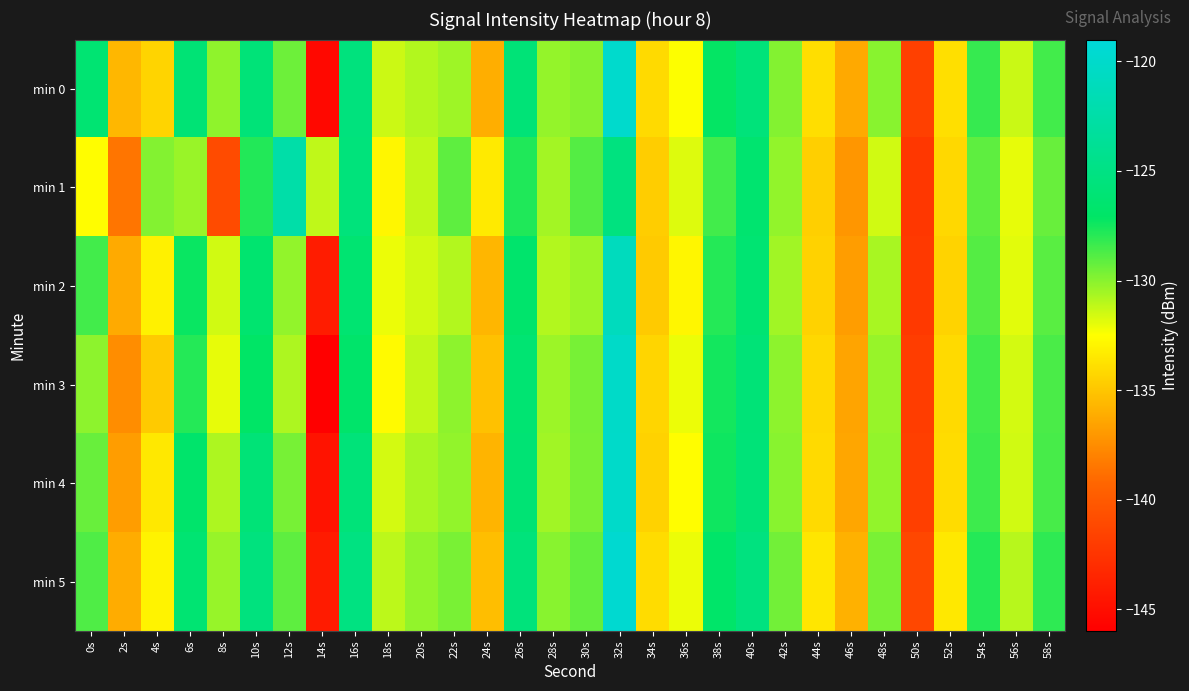

Reading right to left, list all the values displayed in this chart.

min 0: 58s=-128.5	56s=-131.4	54s=-128.3	52s=-133.9	50s=-141.7	48s=-130.0	46s=-136.2	44s=-134.0	42s=-129.9	40s=-125.7	38s=-127.2	36s=-132.5	34s=-134.1	32s=-119.8	30s=-129.9	28s=-130.3	26s=-125.9	24s=-136.1	22s=-130.5	20s=-130.9	18s=-131.4	16s=-125.5	14s=-145.4	12s=-129.4	10s=-125.8	8s=-130.2	6s=-126.1	4s=-134.4	2s=-135.6	0s=-126.3
min 1: 58s=-129.3	56s=-132.0	54s=-129.1	52s=-134.2	50s=-142.3	48s=-131.5	46s=-137.1	44s=-134.6	42s=-130.2	40s=-126.4	38s=-128.5	36s=-131.8	34s=-134.7	32s=-125.3	30s=-128.9	28s=-130.6	26s=-127.8	24s=-133.4	22s=-129.1	20s=-131.2	18s=-132.9	16s=-125.6	14s=-131.2	12s=-122.5	10s=-127.8	8s=-140.9	6s=-130.4	4s=-129.9	2s=-138.5	0s=-132.6
min 2: 58s=-129.0	56s=-131.9	54s=-128.9	52s=-134.4	50s=-142.2	48s=-130.7	46s=-136.8	44s=-134.5	42s=-130.5	40s=-126.2	38s=-127.9	36s=-132.9	34s=-134.8	32s=-120.9	30s=-130.4	28s=-130.9	26s=-126.6	24s=-135.7	22s=-130.9	20s=-131.5	18s=-132.1	16s=-126.3	14s=-144.1	12s=-130.2	10s=-126.4	8s=-131.5	6s=-127.3	4s=-133.1	2s=-136.2	0s=-128.5
min 3: 58s=-128.7	56s=-131.6	54s=-128.5	52s=-134.1	50s=-141.9	48s=-130.3	46s=-136.5	44s=-134.2	42s=-130.1	40s=-125.9	38s=-127.5	36s=-132.1	34s=-134.3	32s=-120.2	30s=-129.6	28s=-130.4	26s=-126.2	24s=-135.2	22s=-130.1	20s=-131.2	18s=-132.7	16s=-126.8	14s=-145.9	12s=-130.8	10s=-127.1	8s=-132.0	6s=-127.9	4s=-134.8	2s=-137.5	0s=-130.1
min 4: 58s=-128.6	56s=-131.5	54s=-128.4	52s=-134.0	50s=-141.8	48s=-130.2	46s=-136.4	44s=-134.1	42s=-130.0	40s=-125.8	38s=-127.4	36s=-132.6	34s=-134.5	32s=-120.1	30s=-129.7	28s=-130.5	26s=-126.1	24s=-135.8	22s=-130.2	20s=-130.7	18s=-131.6	16s=-125.7	14s=-144.7	12s=-129.6	10s=-125.9	8s=-130.8	6s=-126.7	4s=-133.5	2s=-136.8	0s=-129.3
min 5: 58s=-128.1	56s=-131.0	54s=-127.9	52s=-133.5	50s=-141.3	48s=-129.7	46s=-135.9	44s=-133.6	42s=-129.5	40s=-125.3	38s=-126.9	36s=-132.1	34s=-134.0	32s=-119.6	30s=-129.2	28s=-130.0	26s=-125.6	24s=-135.3	22s=-129.7	20s=-130.2	18s=-131.1	16s=-125.2	14s=-144.2	12s=-129.1	10s=-125.4	8s=-130.3	6s=-126.2	4s=-133.0	2s=-136.1	0s=-128.8